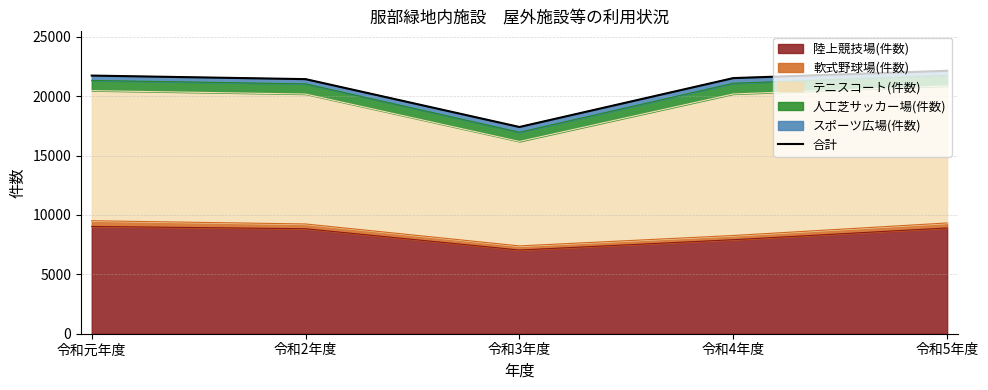

What is the change in value from 令和3年度 to 令和4年度?

+4118